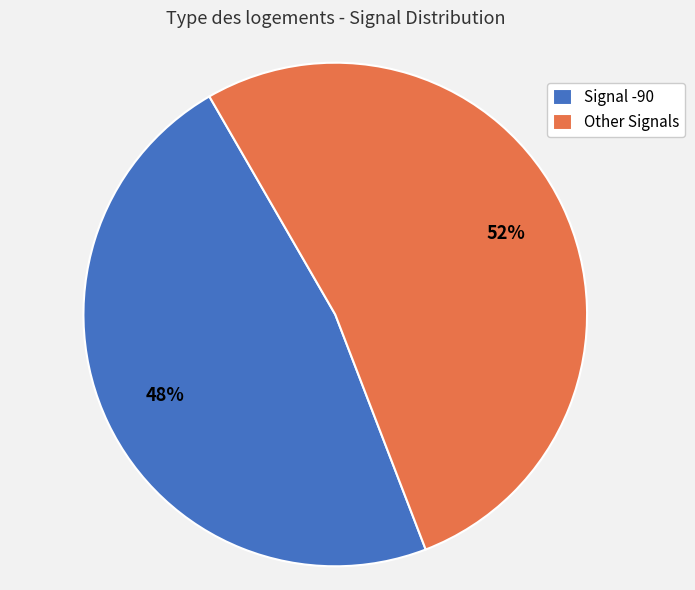

Is the sum of Signal -90 and Other Signals greater than half?

Yes